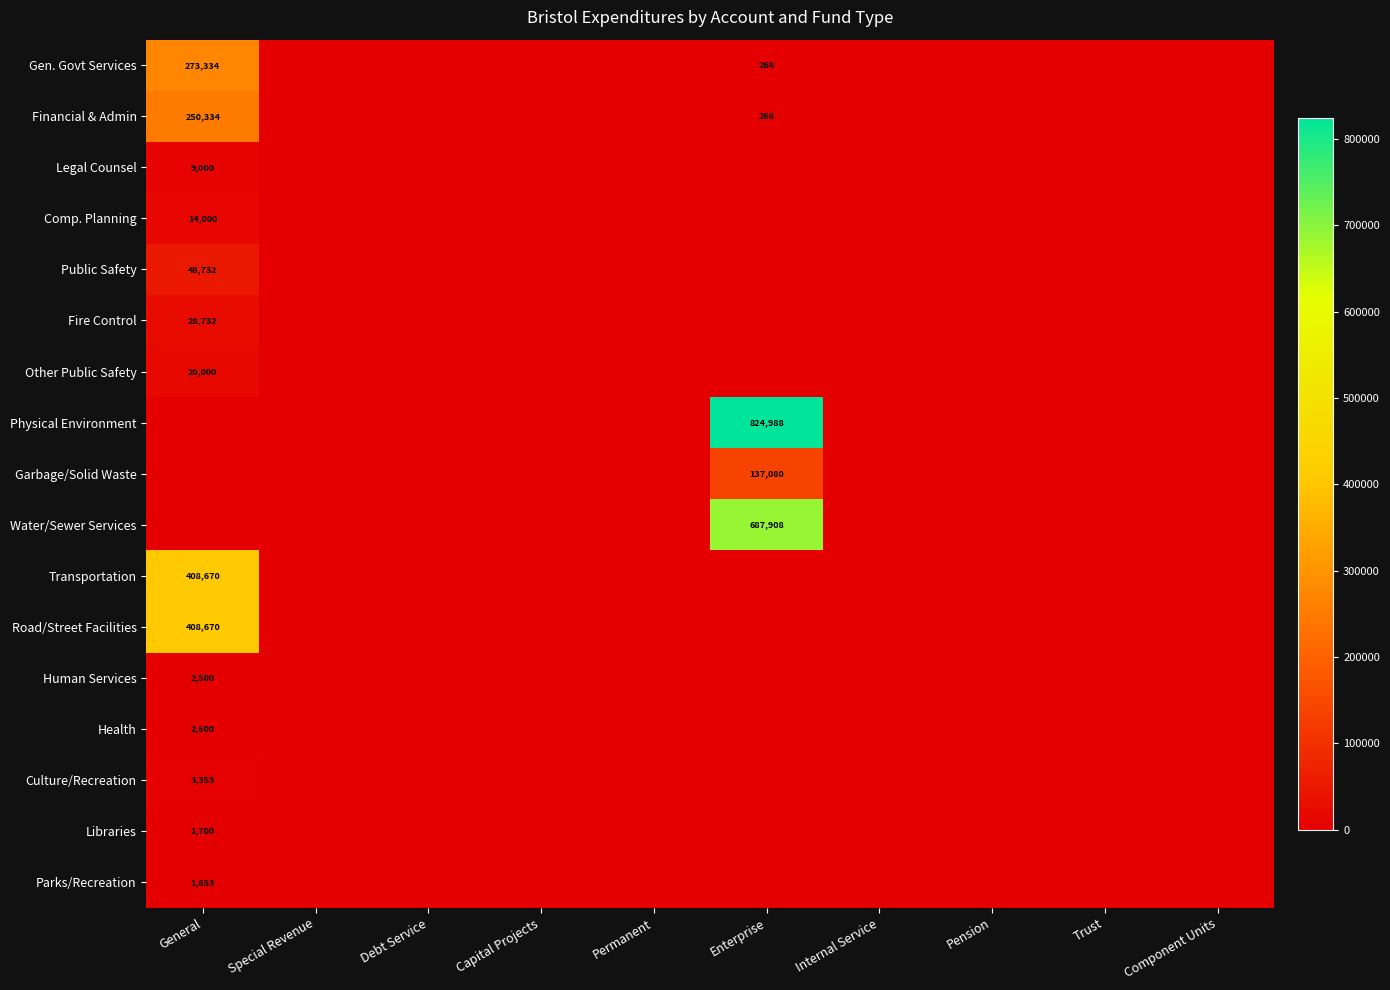

Is it true that Human Services equals 1116 at General?

False